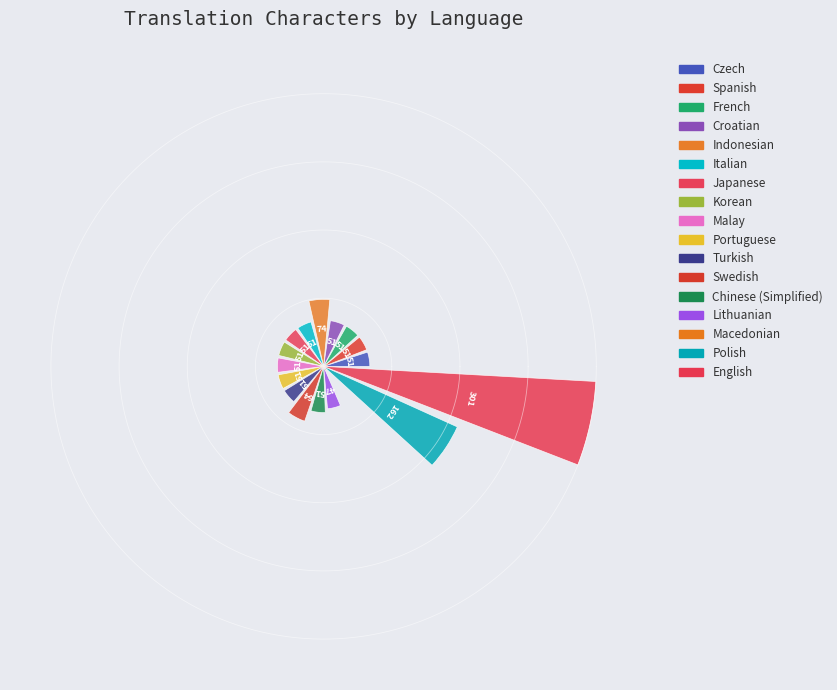

Approximately how many times larger is the value at Macedonian compared to Chinese (Simplified)?

0.1